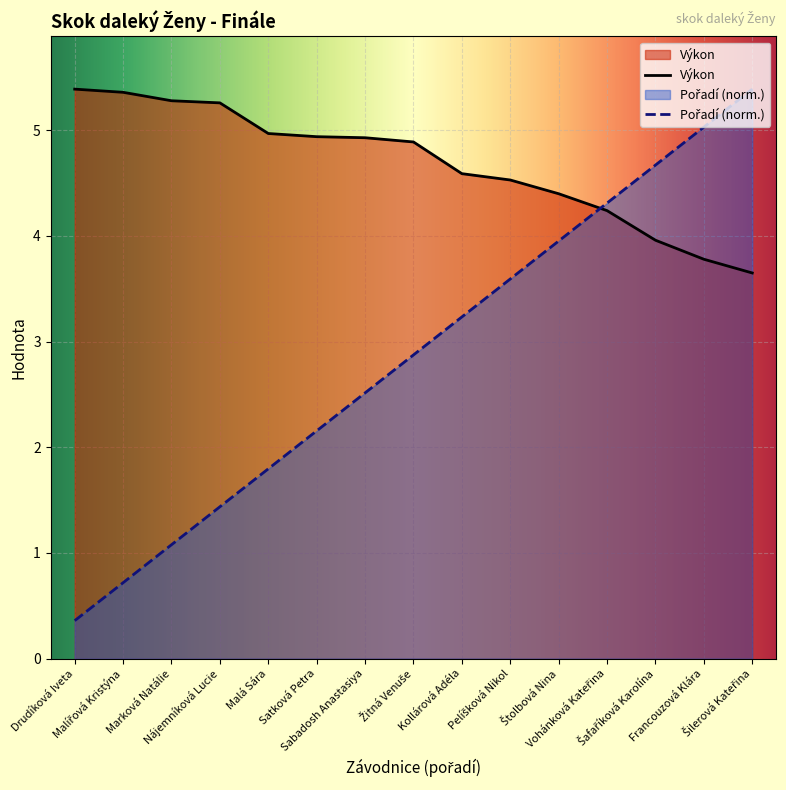

Rank the series by their maximum value, from highest to lowest.

Výkon, Pořadí